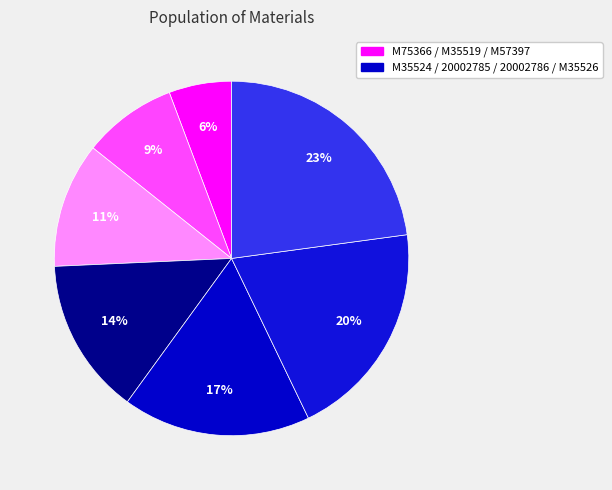

Count the number of slices in the pie.

7